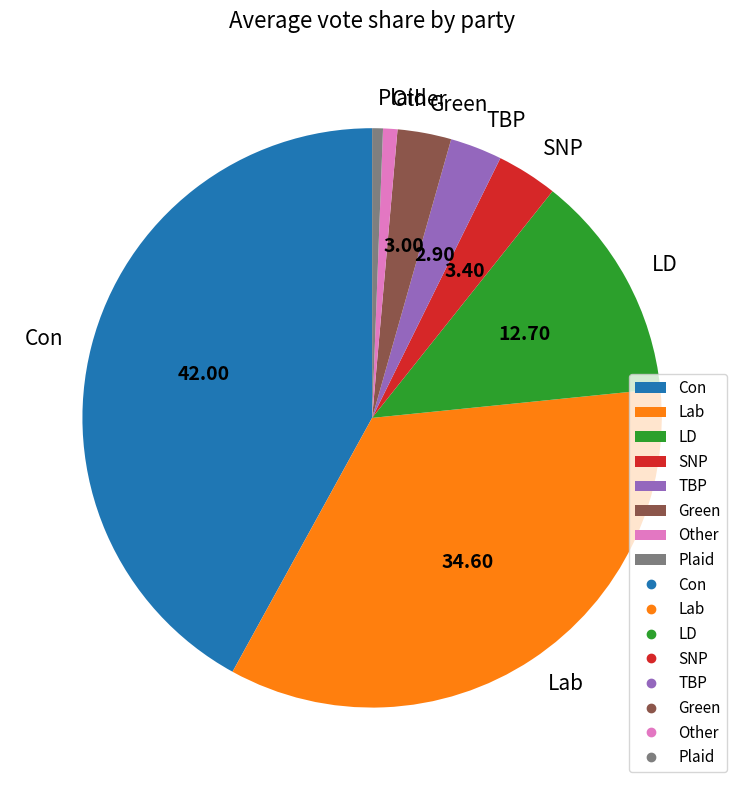

What is the largest slice in the pie chart?

Con